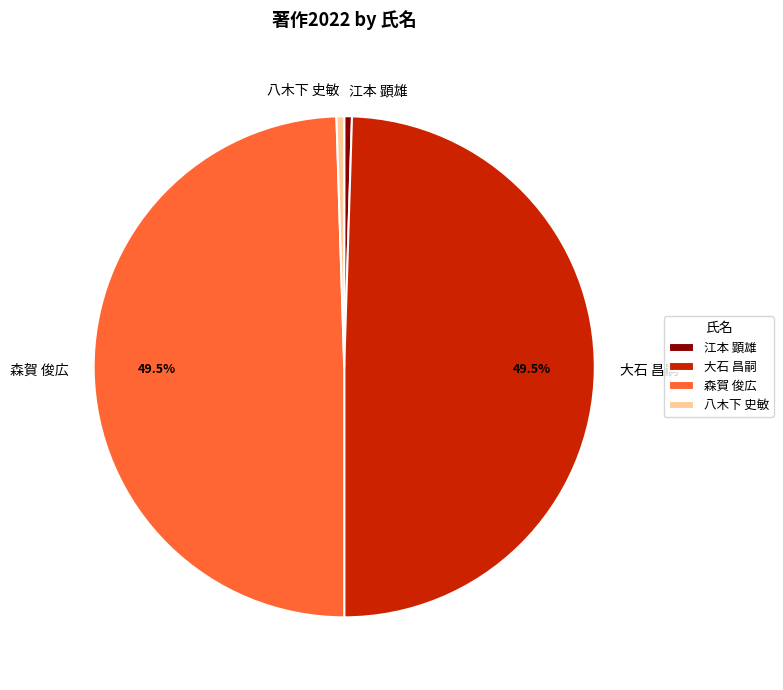

The 森賀 俊広 slice represents 59% of the pie. True or false?

False